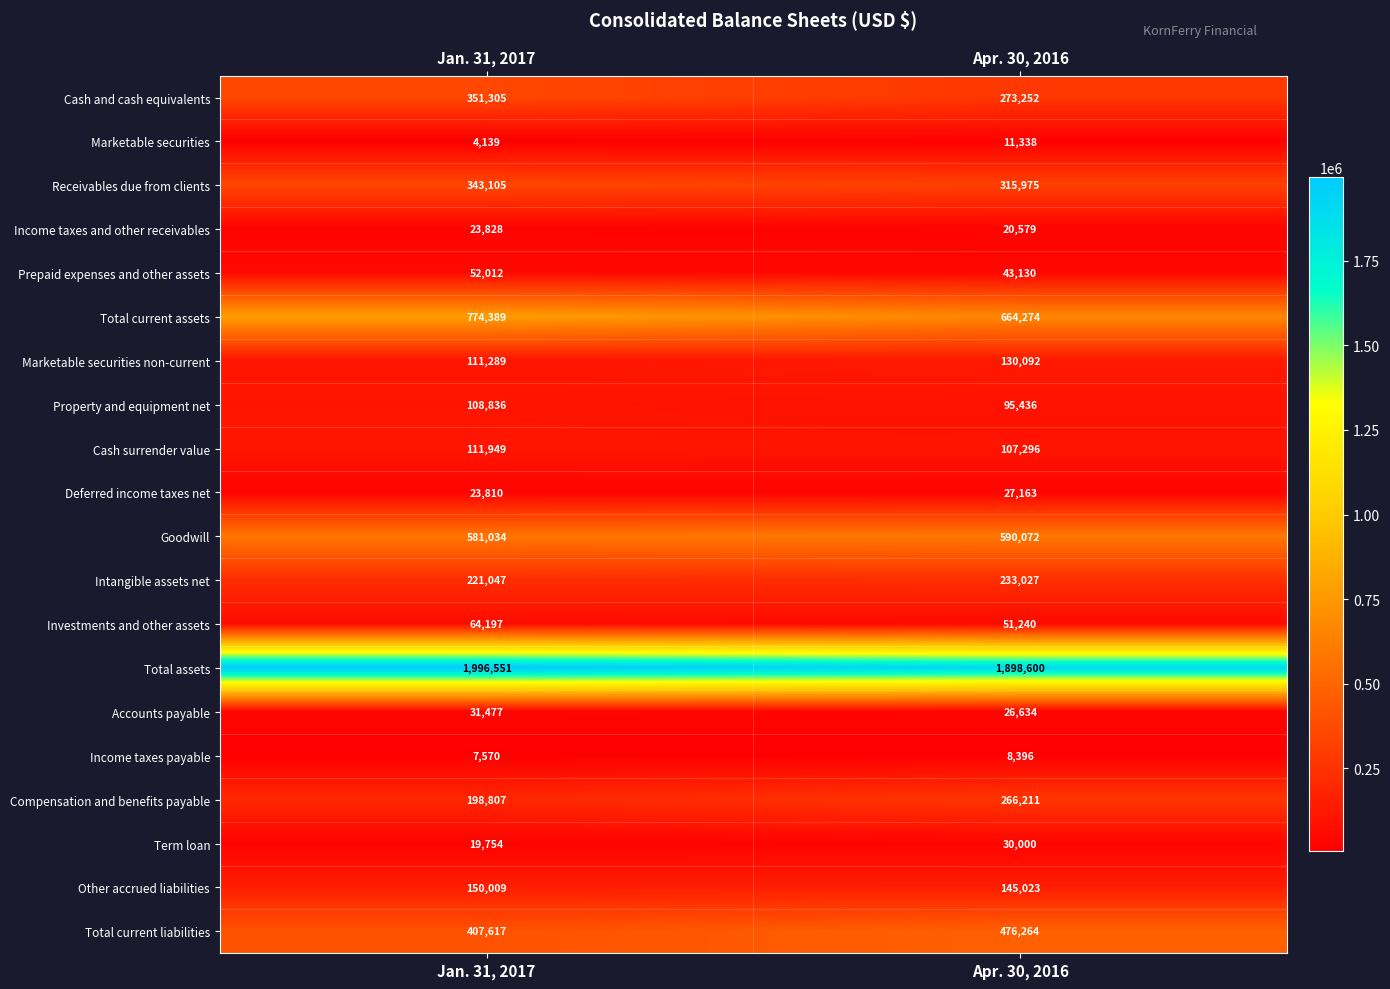

Rank the series at Apr. 30, 2016 from lowest to highest value.

Income taxes payable, Marketable securities, Income taxes and other receivables, Accounts payable, Deferred income taxes net, Term loan, Prepaid expenses and other assets, Investments and other assets, Property and equipment net, Cash surrender value, Marketable securities non-current, Other accrued liabilities, Intangible assets net, Compensation and benefits payable, Cash and cash equivalents, Receivables due from clients, Total current liabilities, Goodwill, Total current assets, Total assets